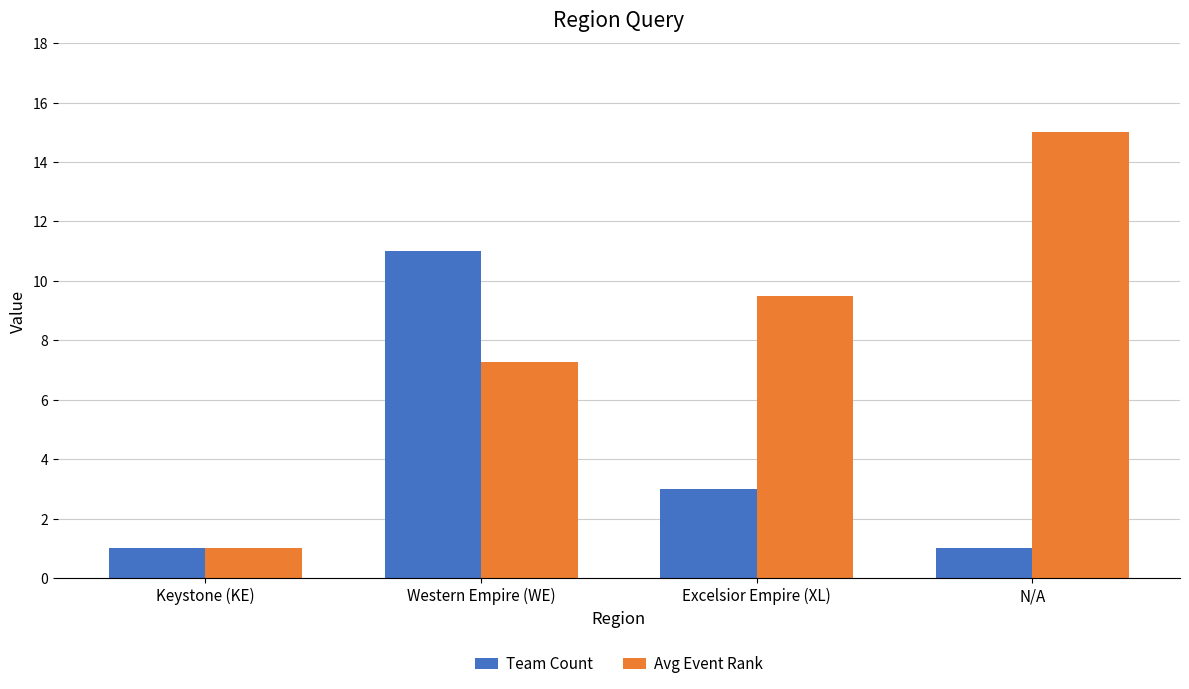

How many categories are shown in the chart?

4